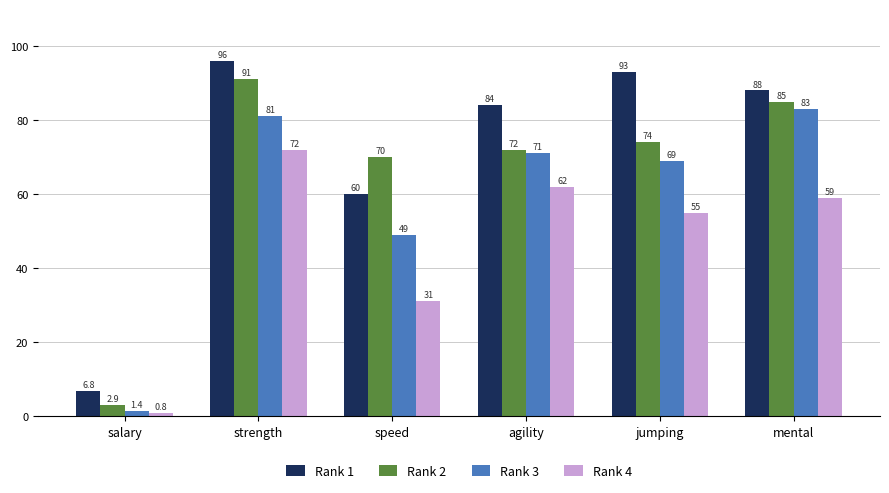

What is the approximate value of Rank 2 at strength?

91.0